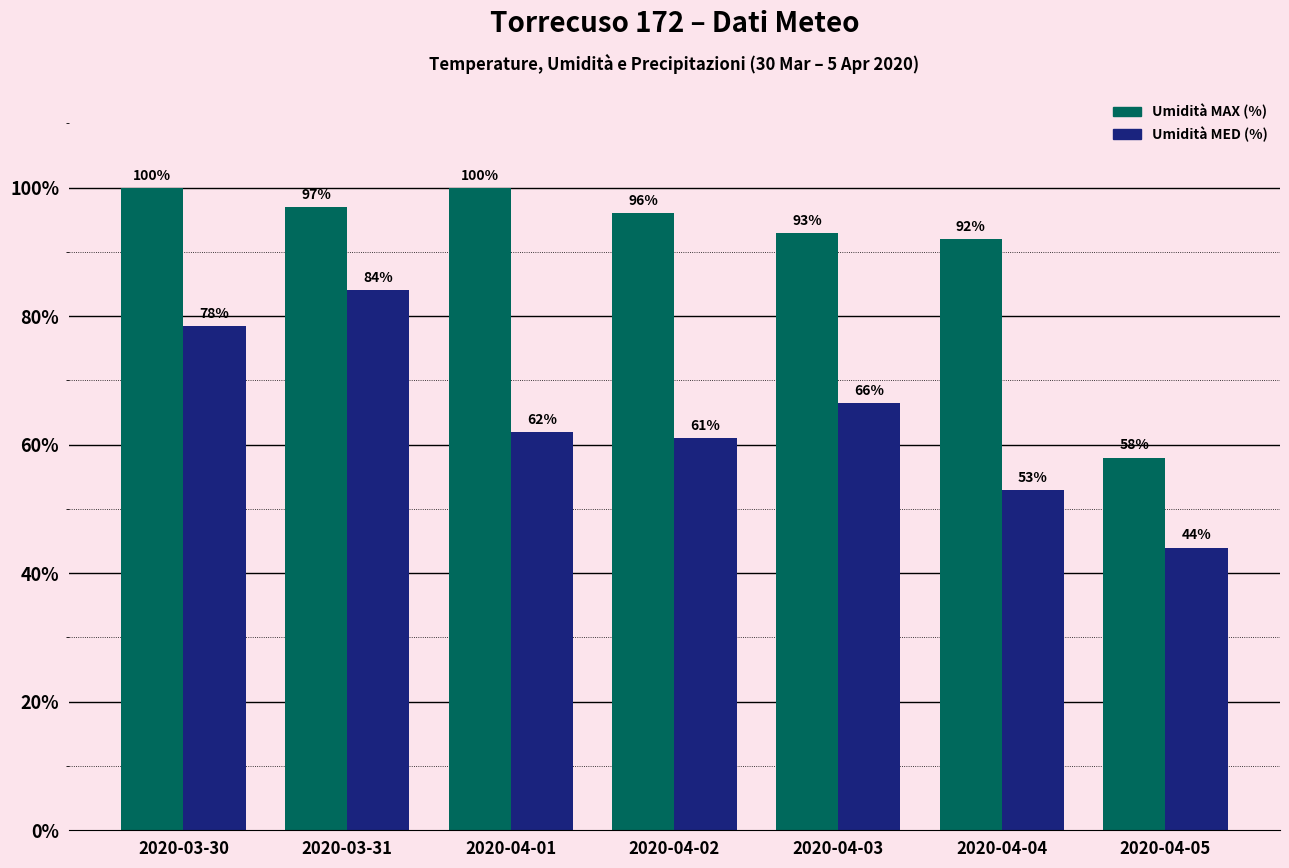

True or false: Umidità MAX (%) has a value of 162.6 at 2020-04-01.

False